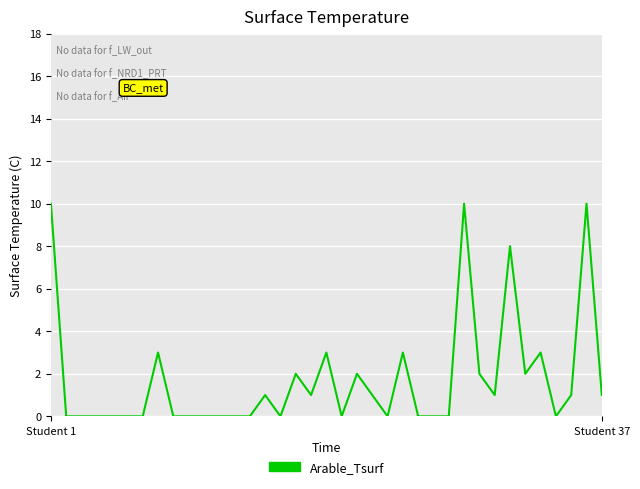

What is the maximum value shown in the chart?

10